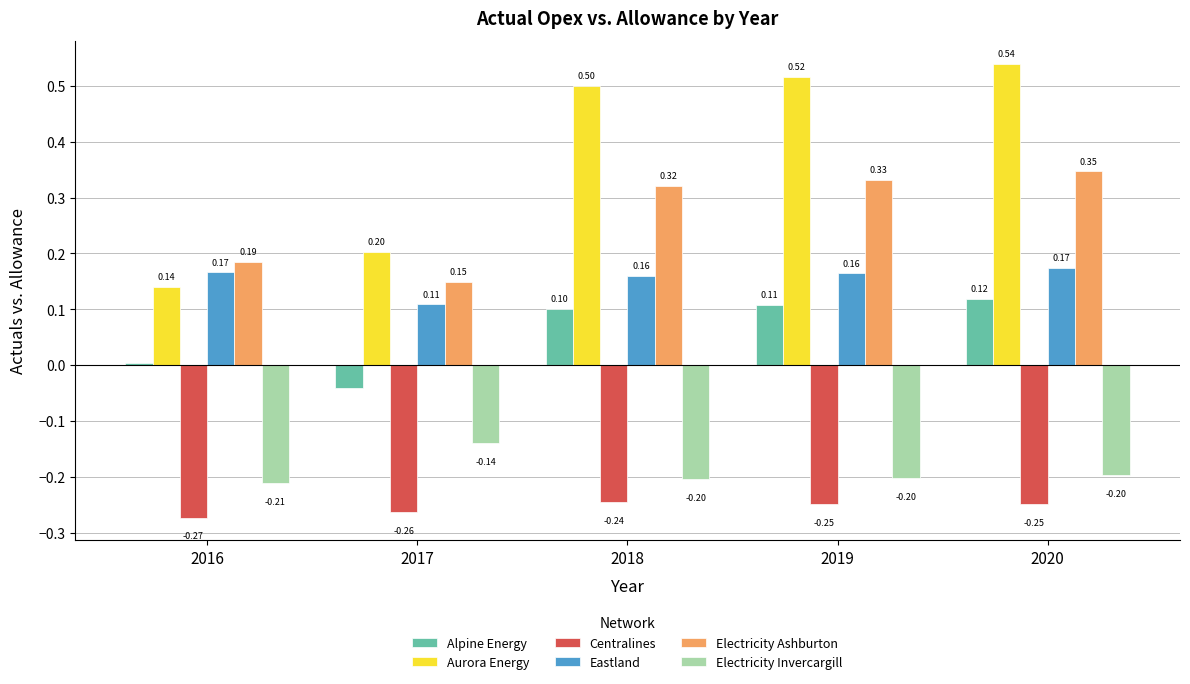

The value of Electricity Ashburton at 2019 is 0.5. True or false?

False